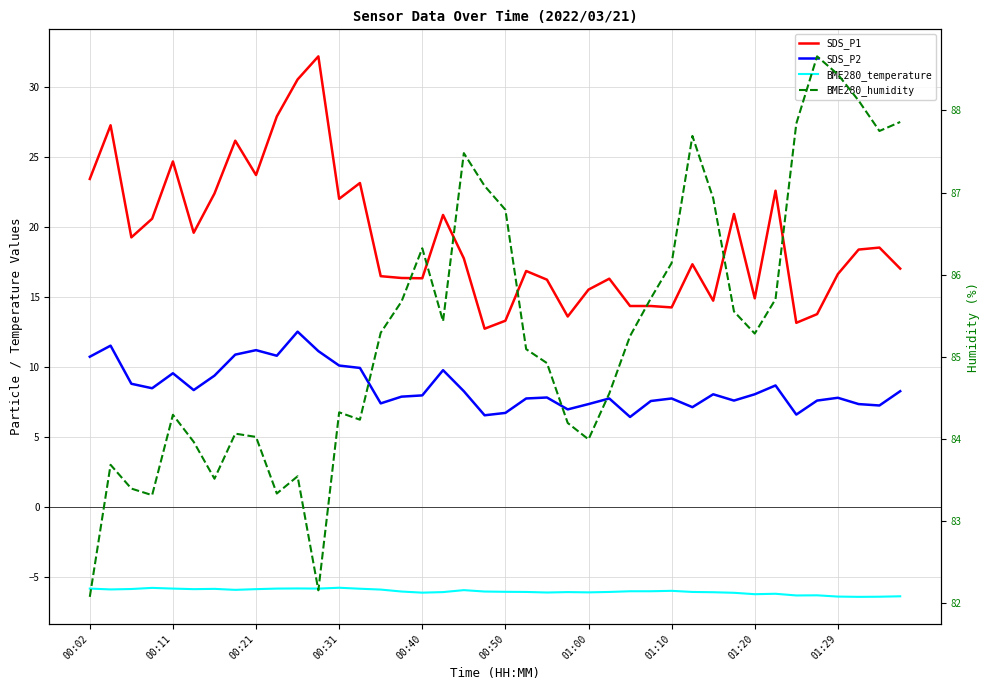

What is the difference between the maximum and minimum values in the BME280_humidity series?

6.6